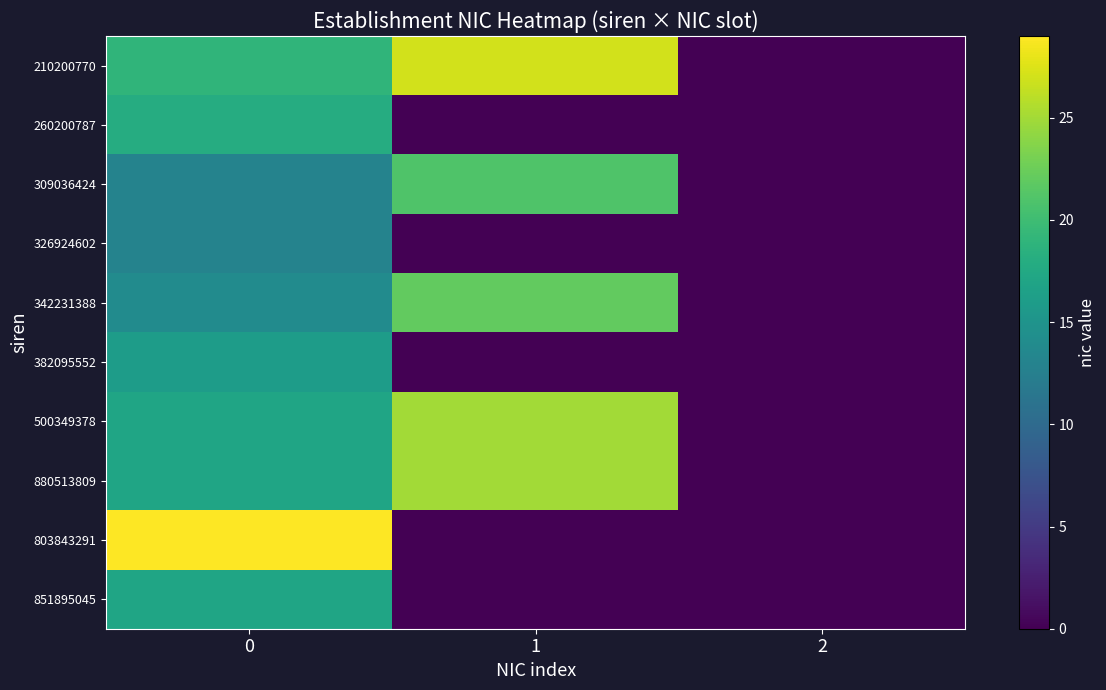

Reading left to right, transcribe all the data shown in this chart.

210200770: 0=19	1=27	2=0
260200787: 0=18	1=0	2=0
309036424: 0=13	1=21	2=0
326924602: 0=13	1=0	2=0
342231388: 0=14	1=22	2=0
382095552: 0=16	1=0	2=0
500349378: 0=17	1=25	2=0
880513809: 0=17	1=25	2=0
803843291: 0=29	1=0	2=0
851895045: 0=17	1=0	2=0